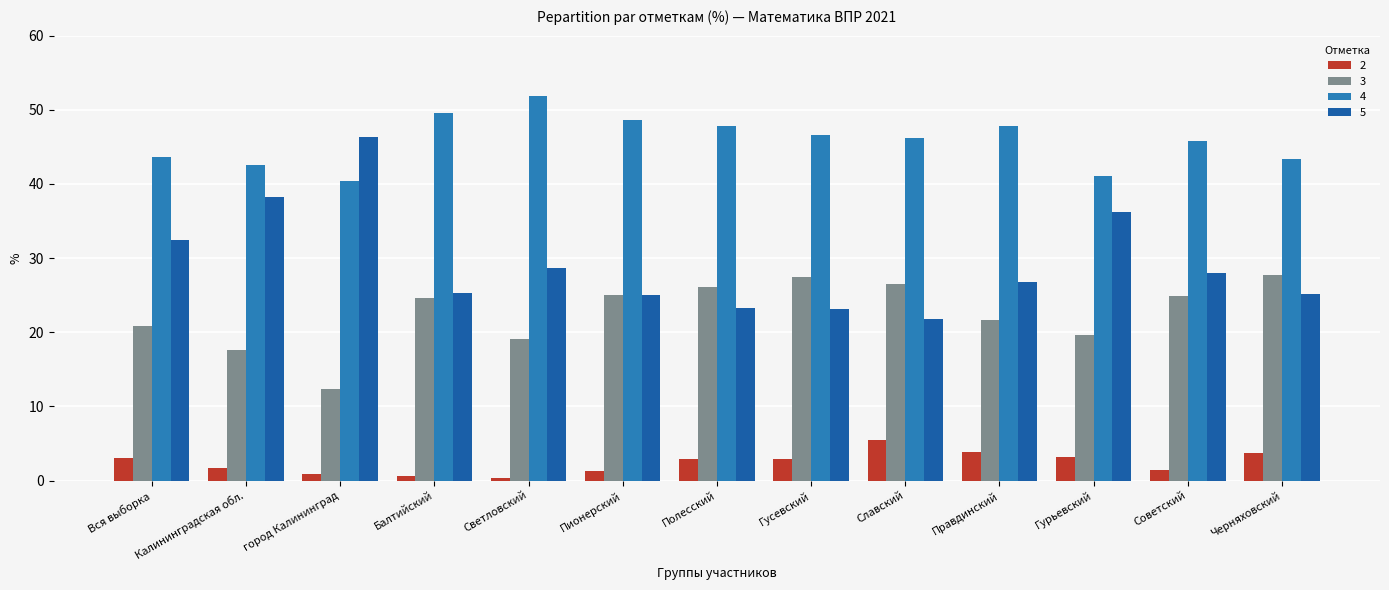

What is the total value across all series at Полесский?

100.0